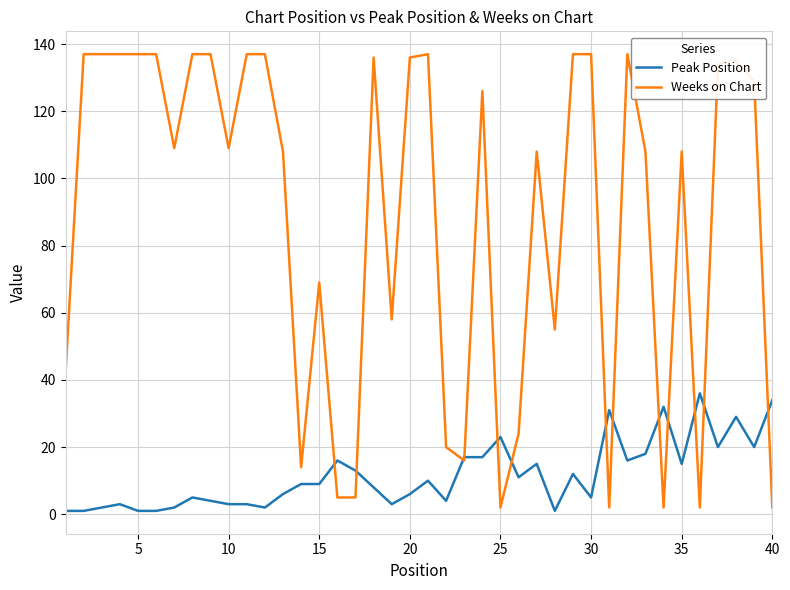

Which series has the widest spread of values?

Weeks on Chart